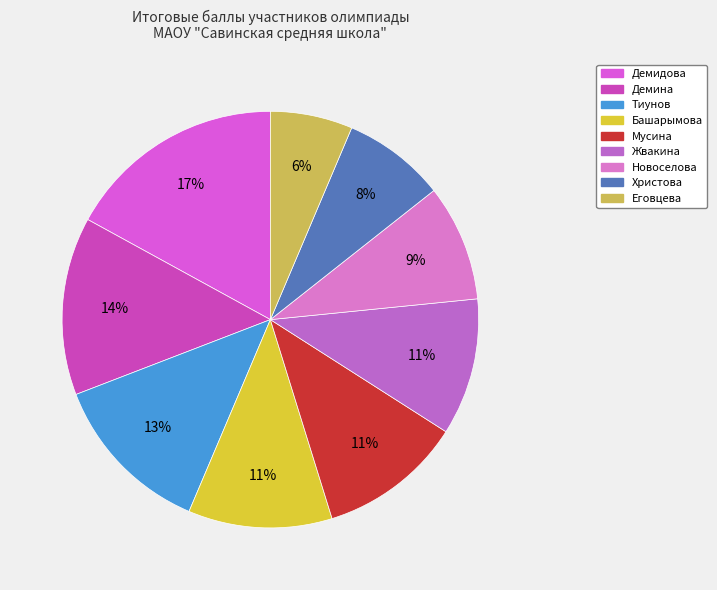

Is it true that Демина is 23% of the pie?

False